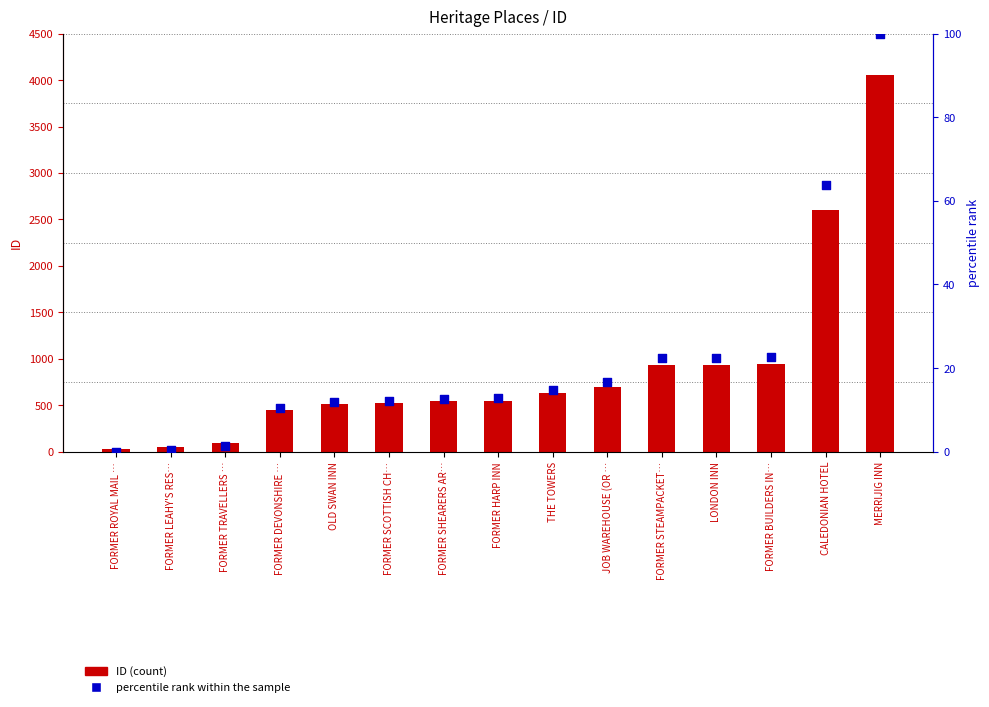

At how many categories does at least one series exceed 2132?

2